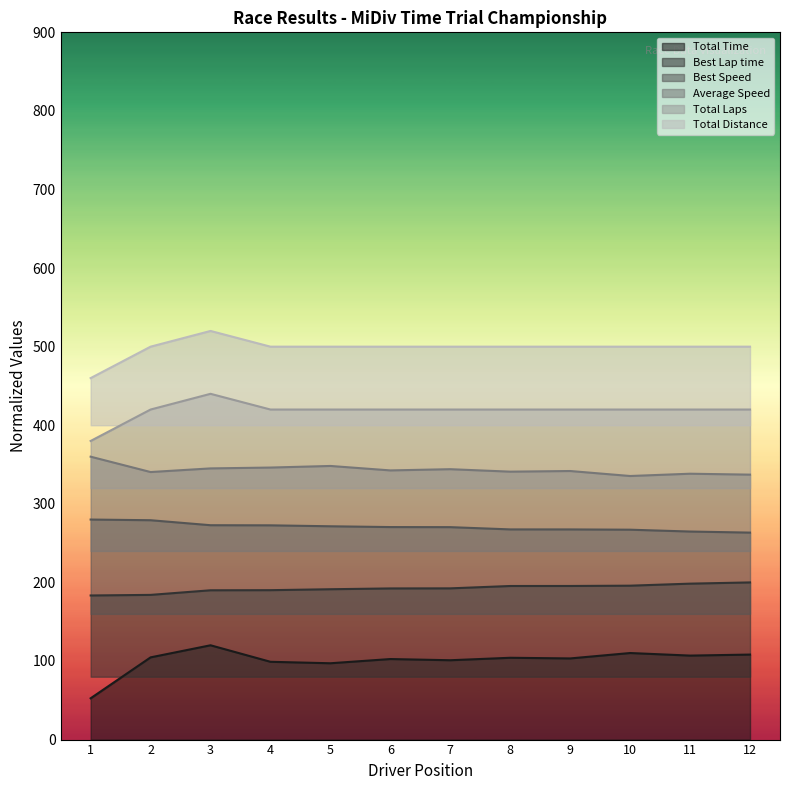

True or false: Total Laps has more than 0 points higher than both neighbors.

True